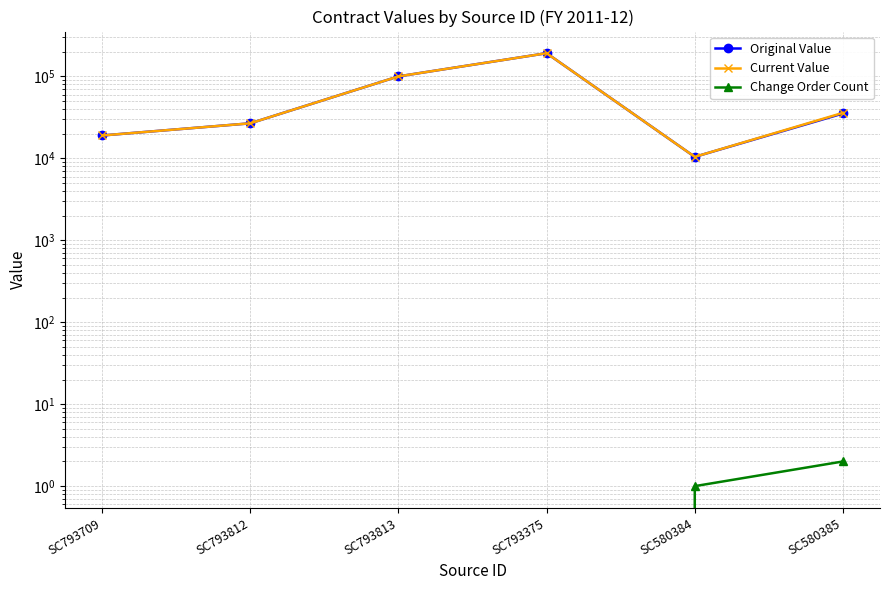

List the series in order of their peak value, highest first.

Original Value, Current Value, Change Order Count